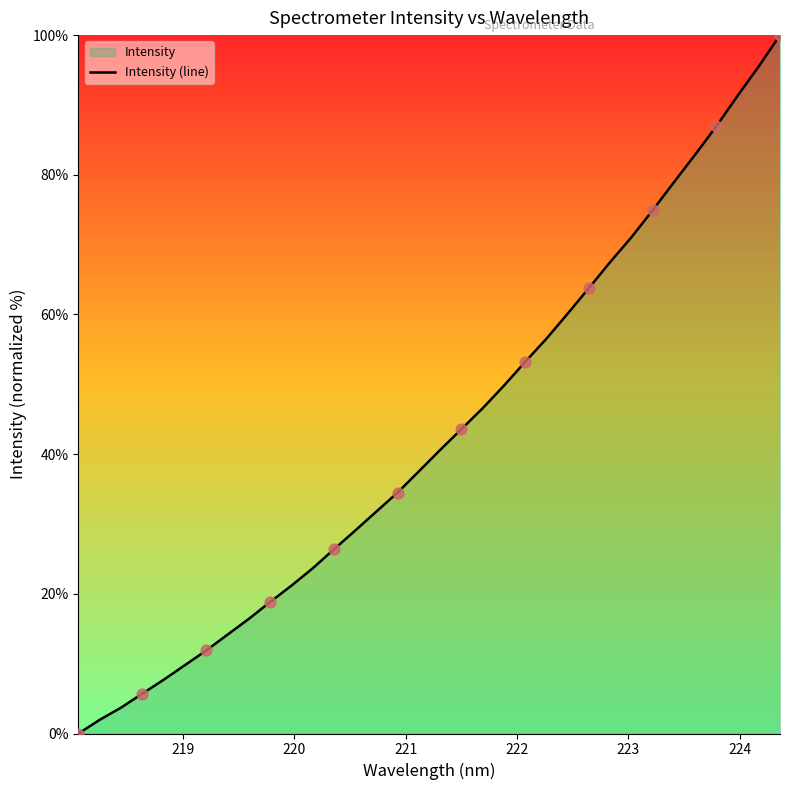

What is the greatest value displayed?

100.0